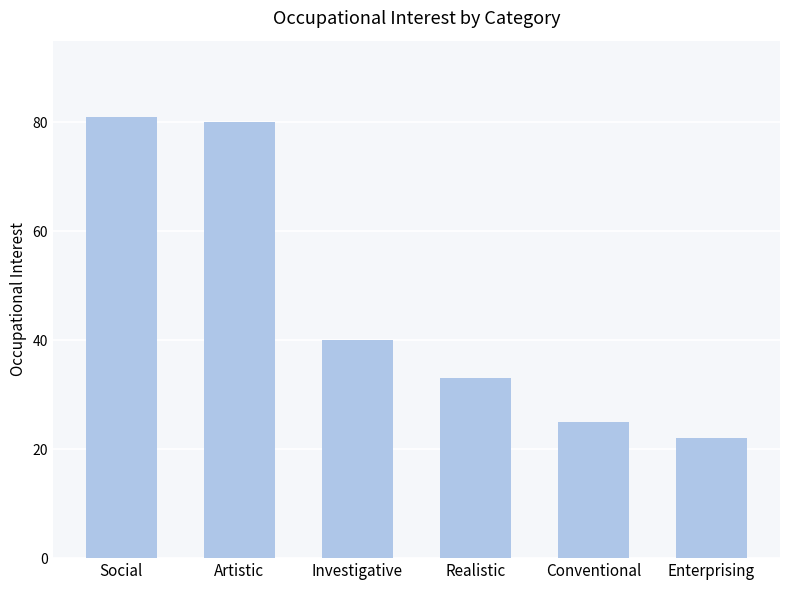

List the labels in order of value, largest first.

Social, Artistic, Investigative, Realistic, Conventional, Enterprising